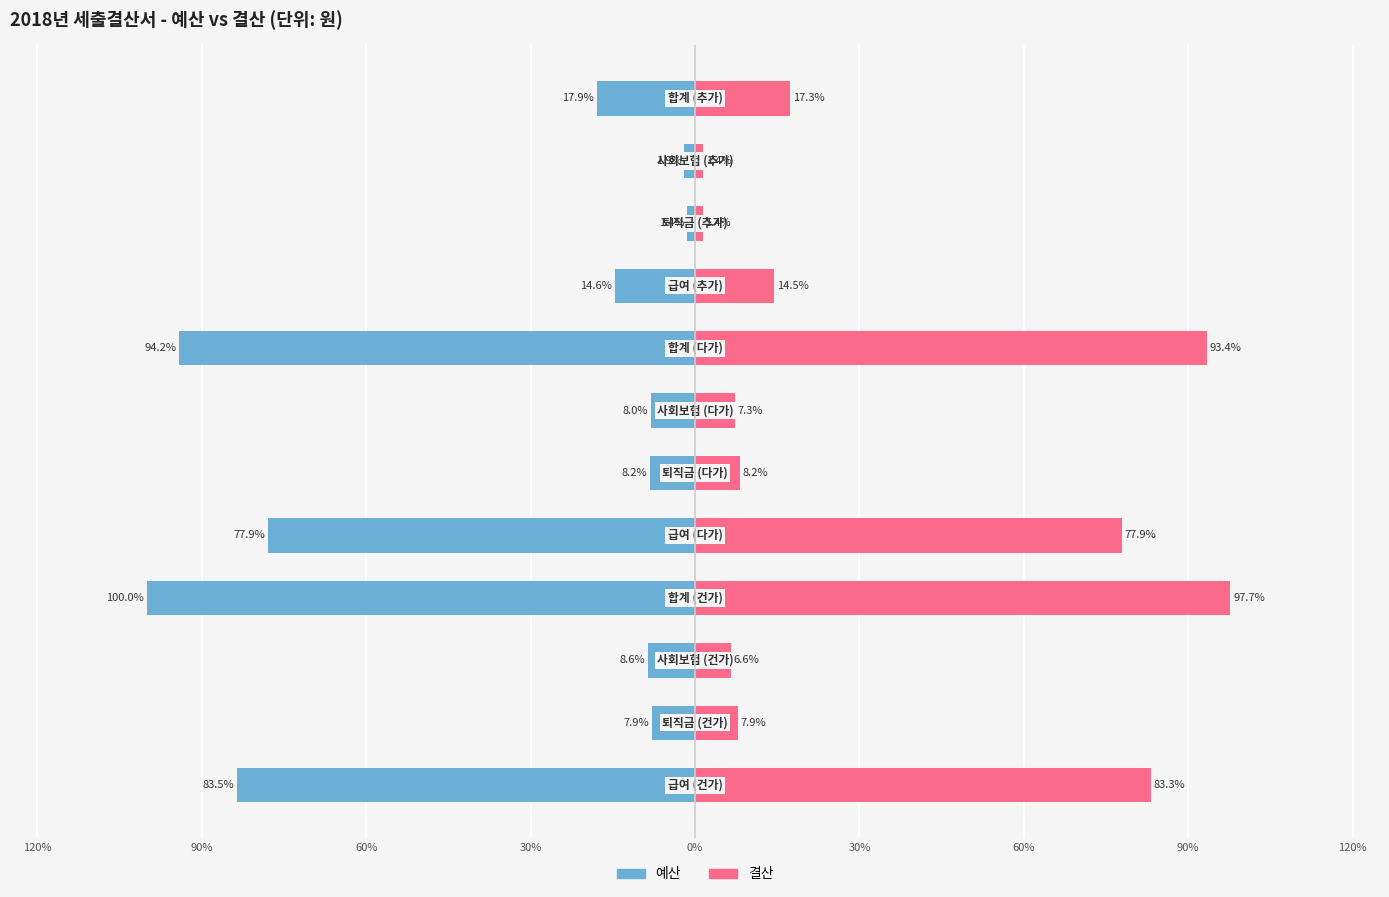

How many bars are there in total?

24